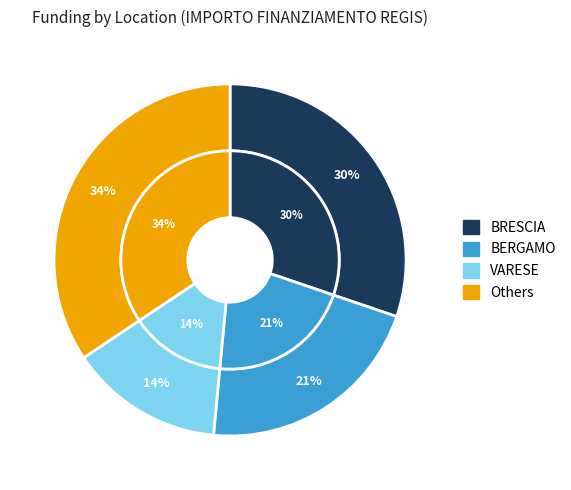

Is BERGAMO the majority of the pie?

No